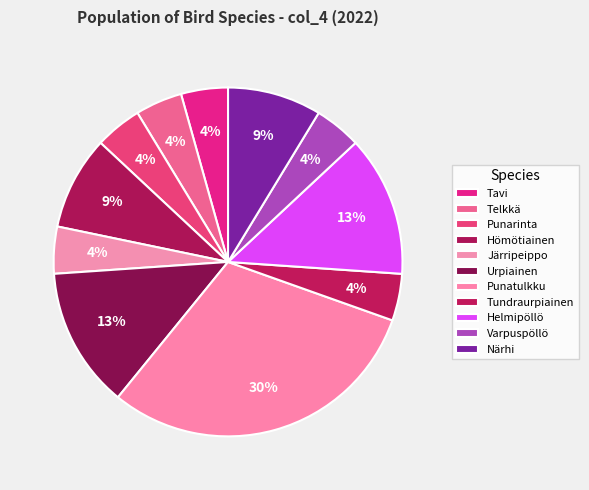

Count the number of slices in the pie.

11